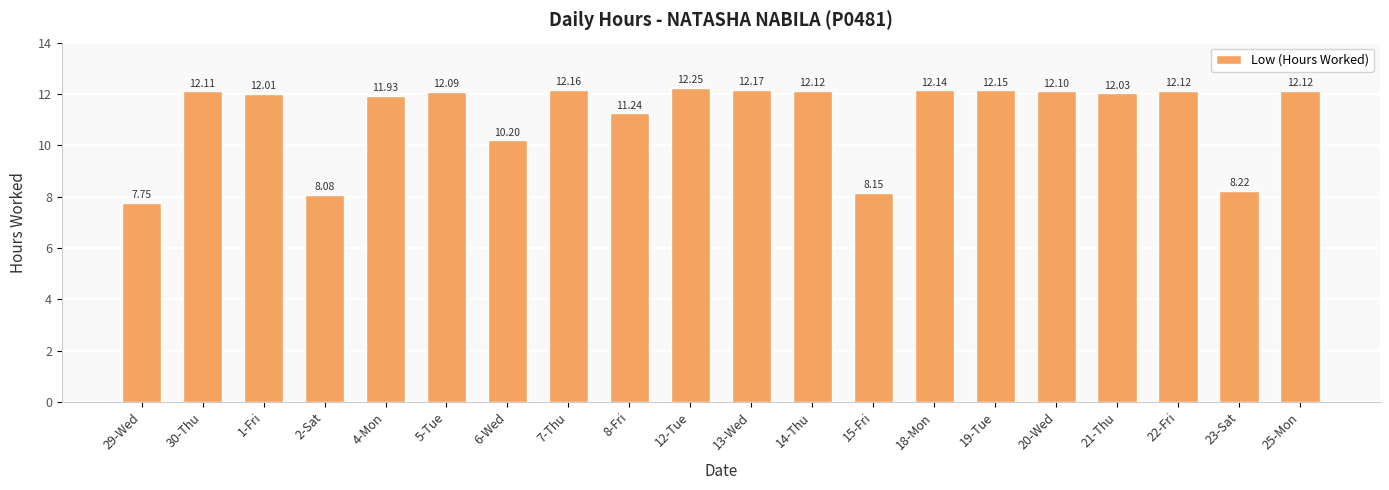

What is the approximate value at 2-Sat?

8.1